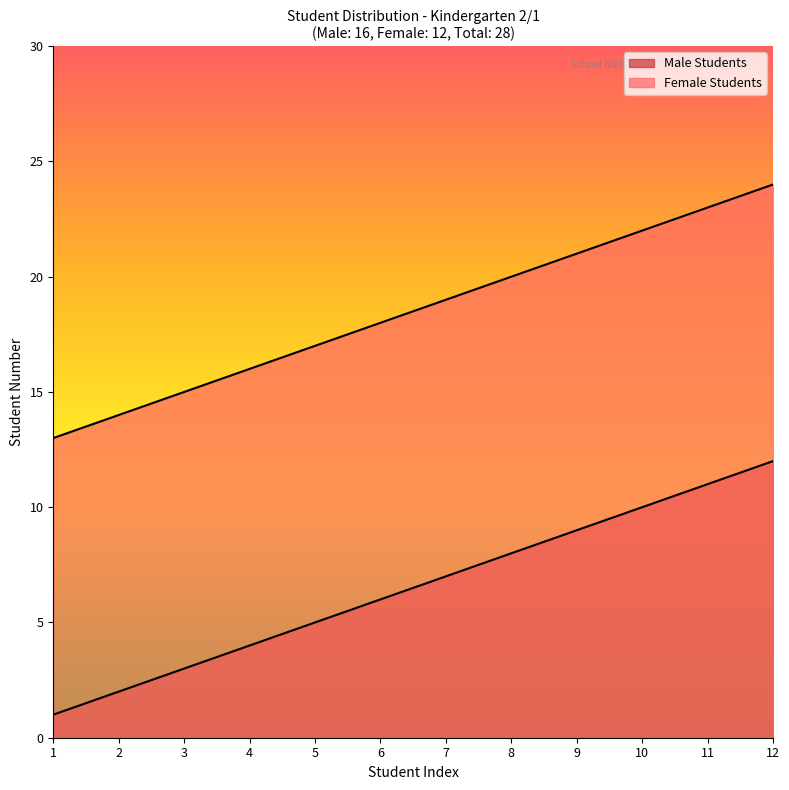

What is the value of the Male Students point at the 1st from the left?

1